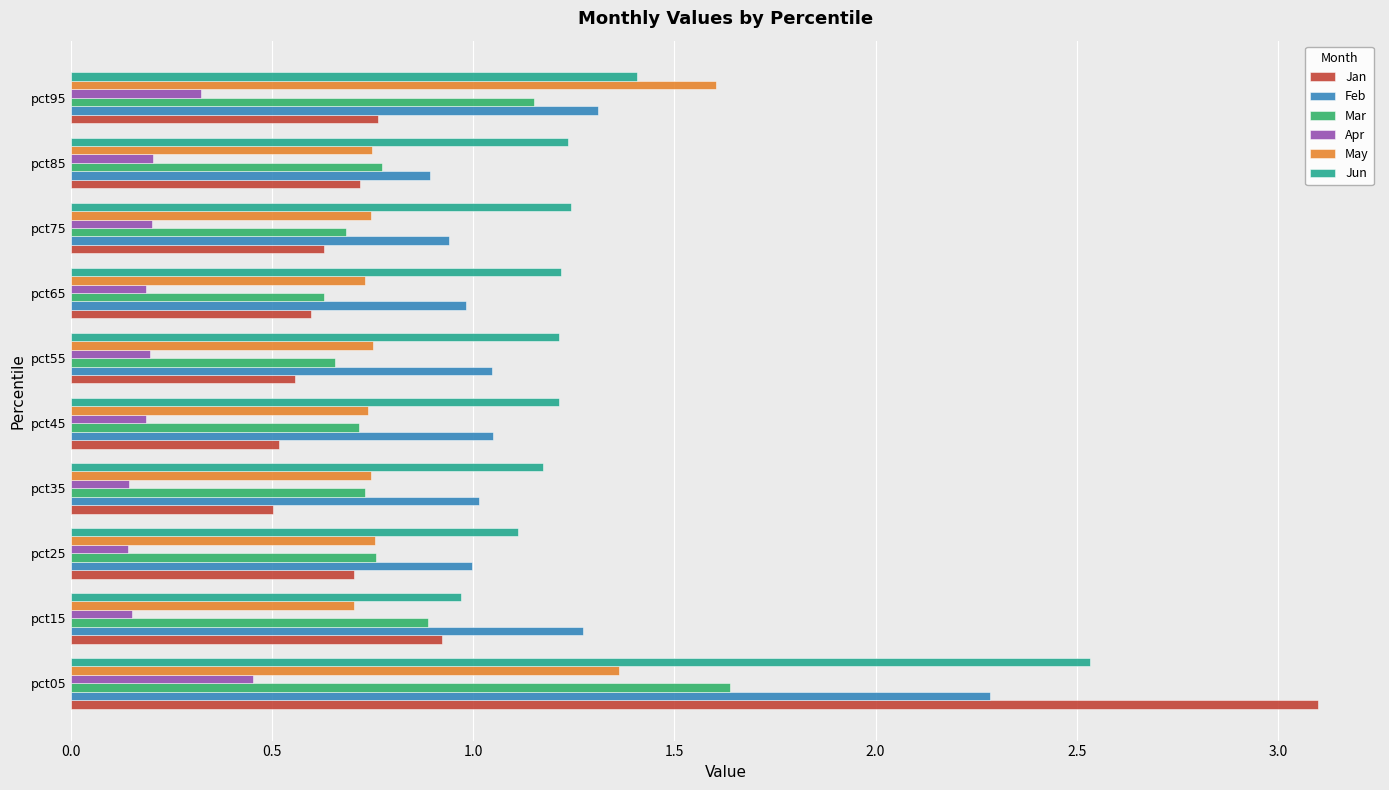

The value of Feb at pct95 is 1.3. True or false?

True